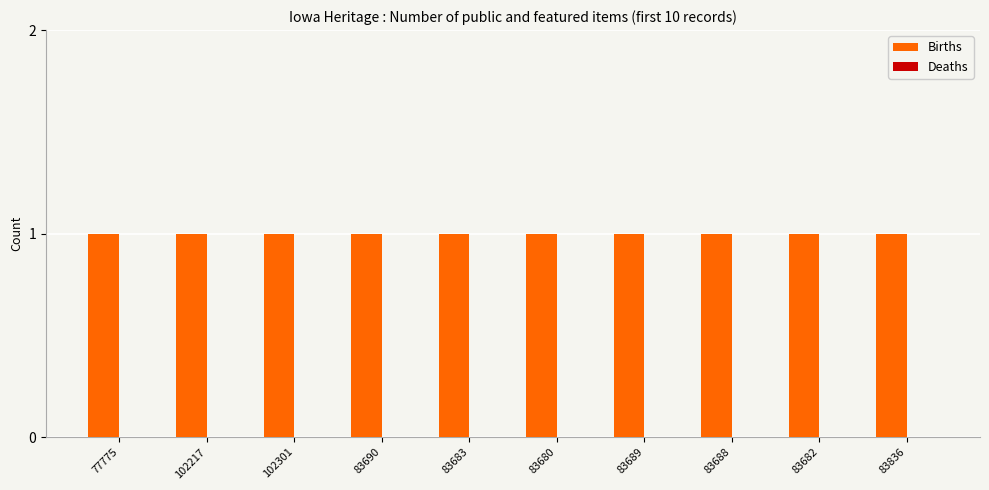

What is the total value across all series at 102301?

1